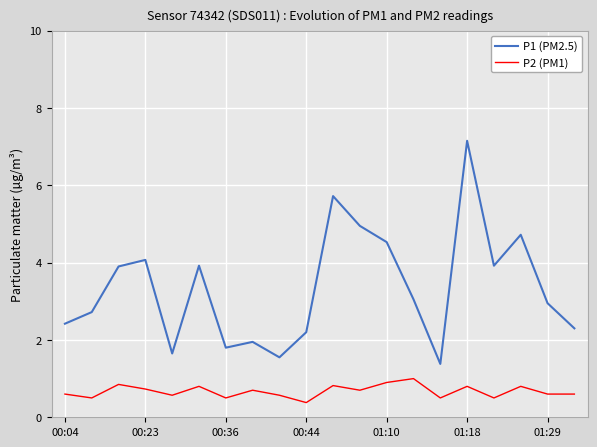

Rank the series by their average value, from highest to lowest.

P1 (PM2.5), P2 (PM1)